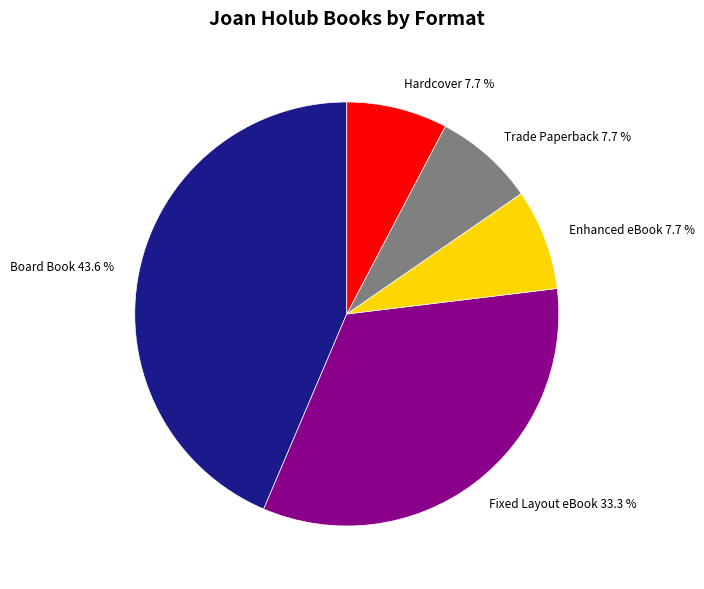

How many slices are in this pie chart?

5